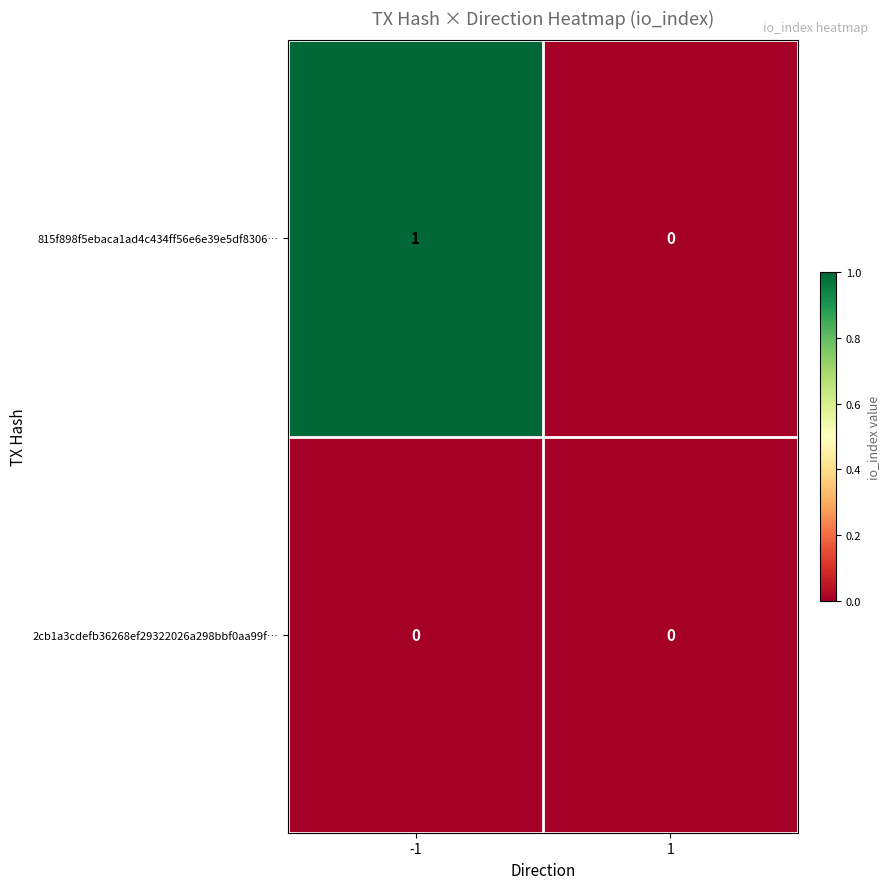

List the series in order of their overall mean, lowest first.

2cb1a3cdefb36268ef29322026a298bbf0aa99f…, 815f898f5ebaca1ad4c434ff56e6e39e5df8306…